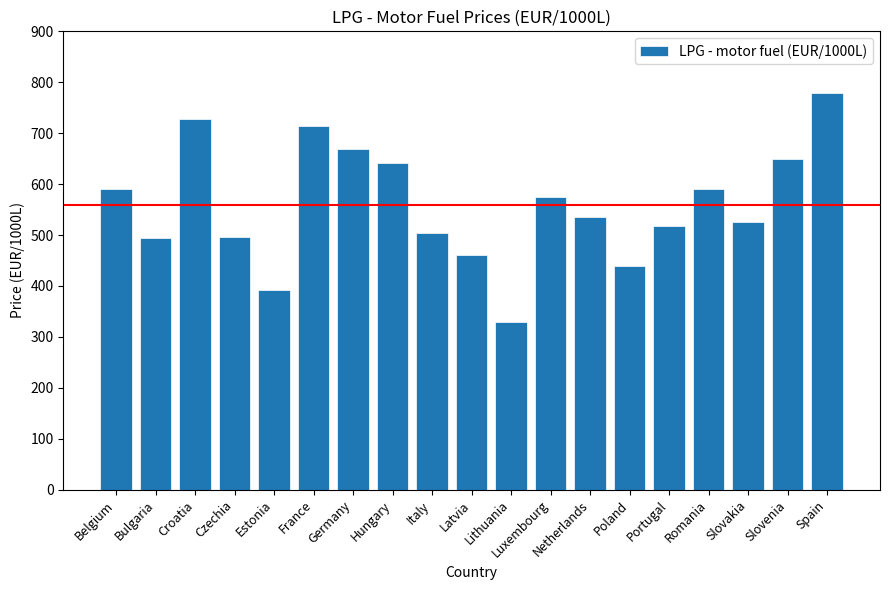

What is the ratio of the value at Poland to the value at Lithuania?

1.3